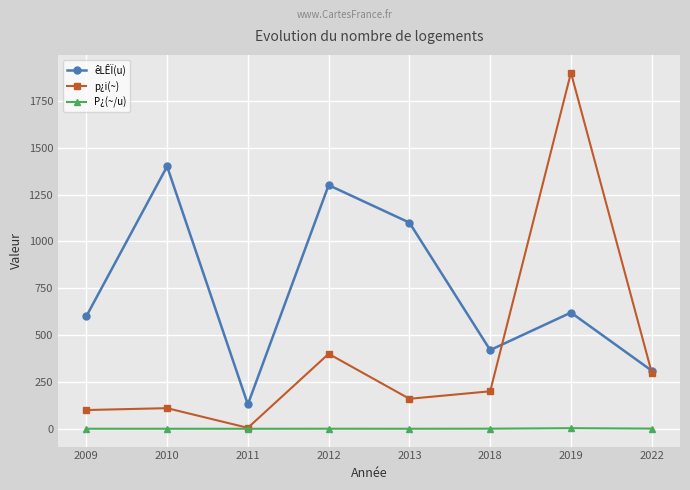

What is the total value across all series at 2022?

611.0